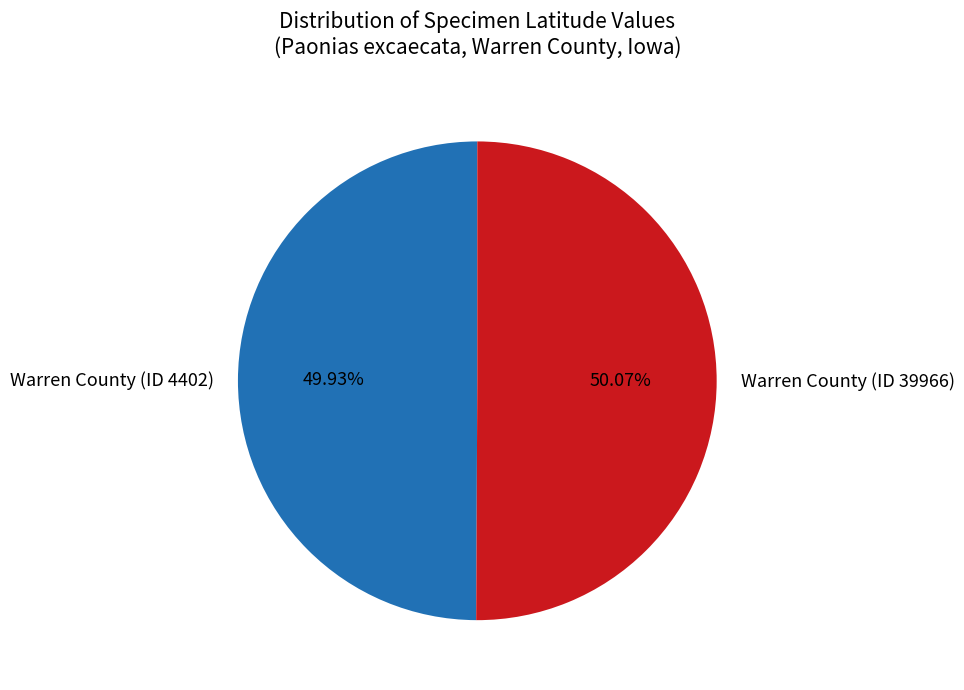

What percentage is the Warren County (ID 39966) slice, to the nearest percent?

50%